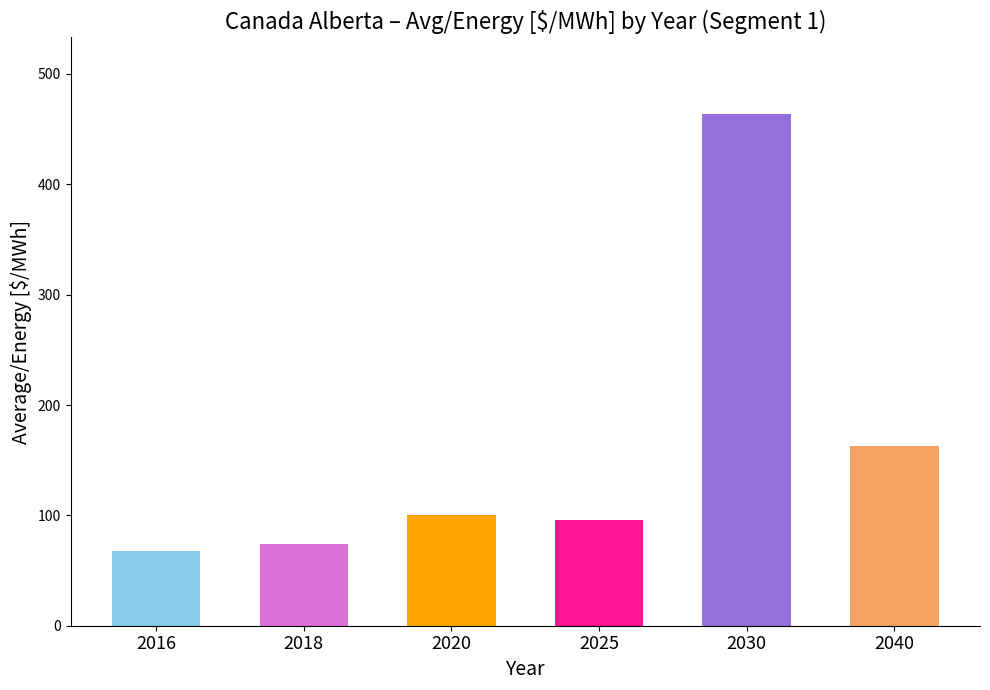

How many data points are above 100?

3